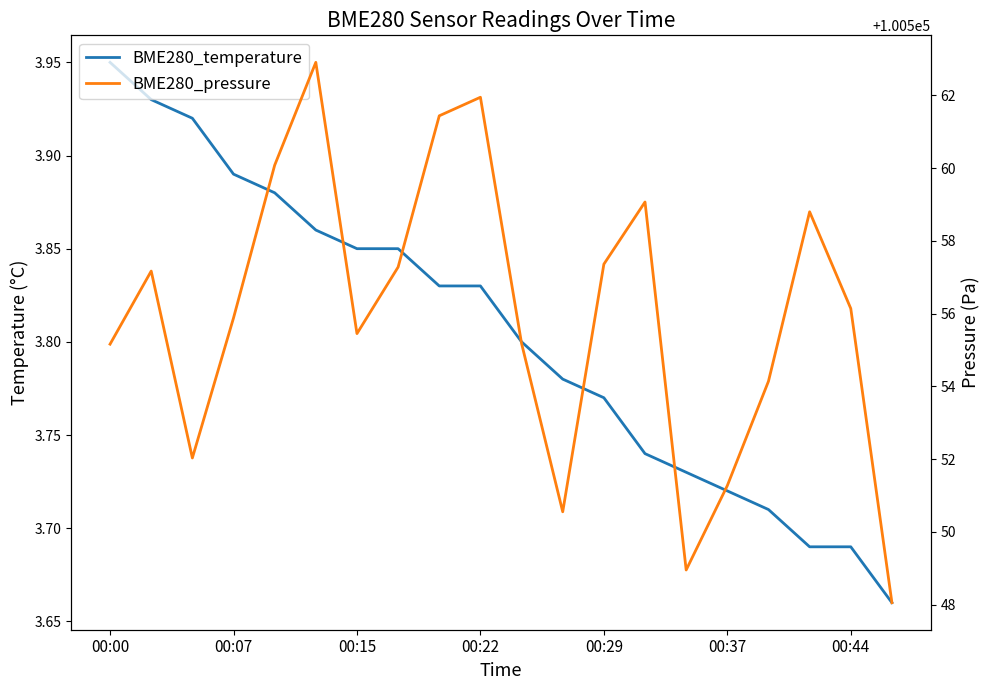

True or false: BME280_temperature and BME280_pressure cross at least once.

False